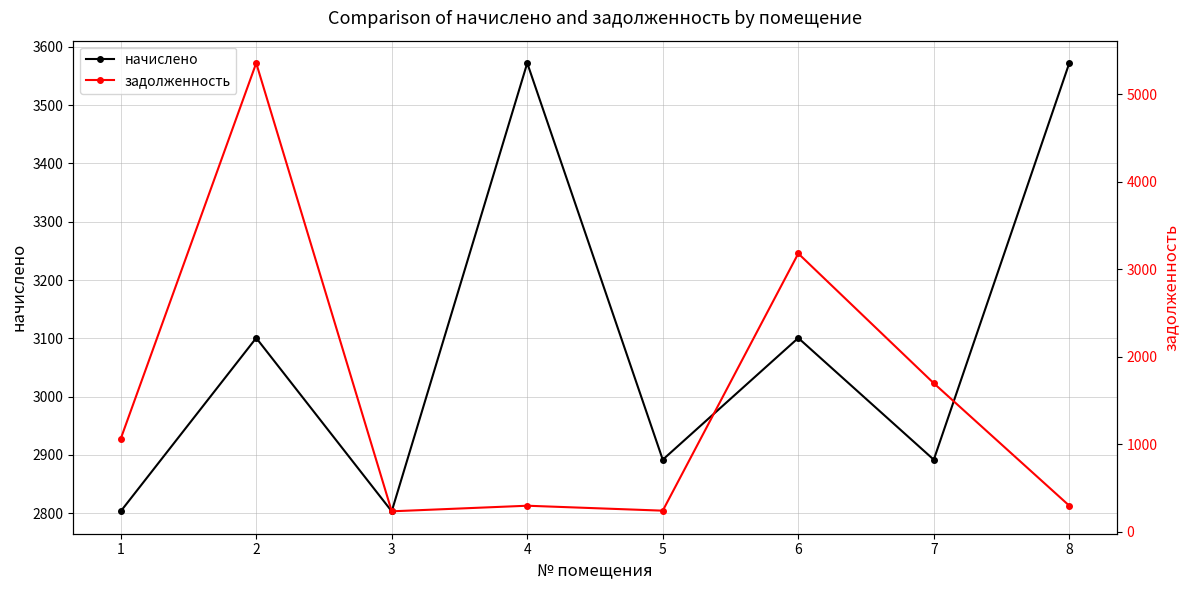

Which category has the lowest value in the начислено series?

1